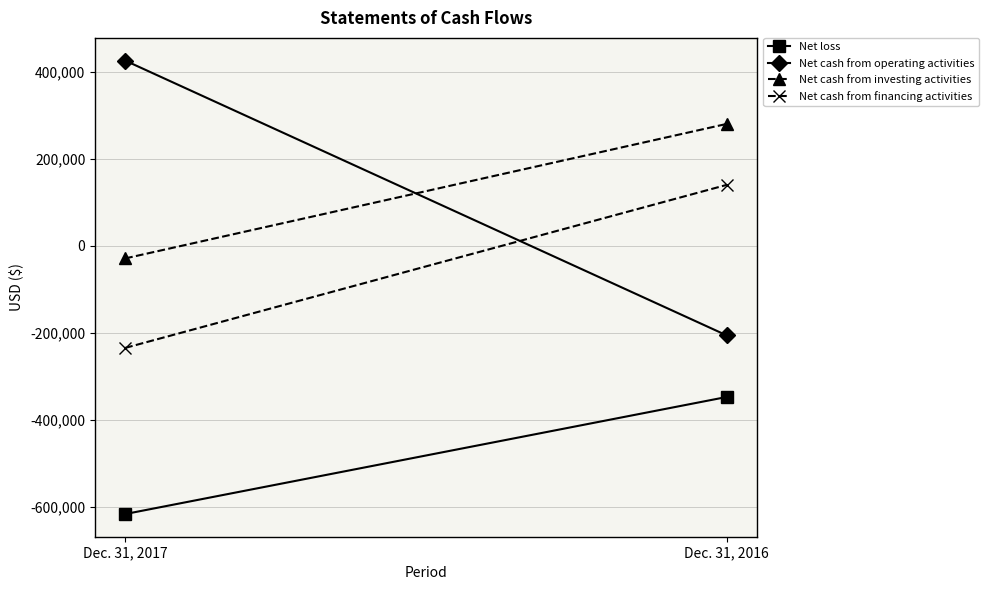

What is the difference between the Net cash from financing activities values at Dec. 31, 2016 and Dec. 31, 2017?

375260